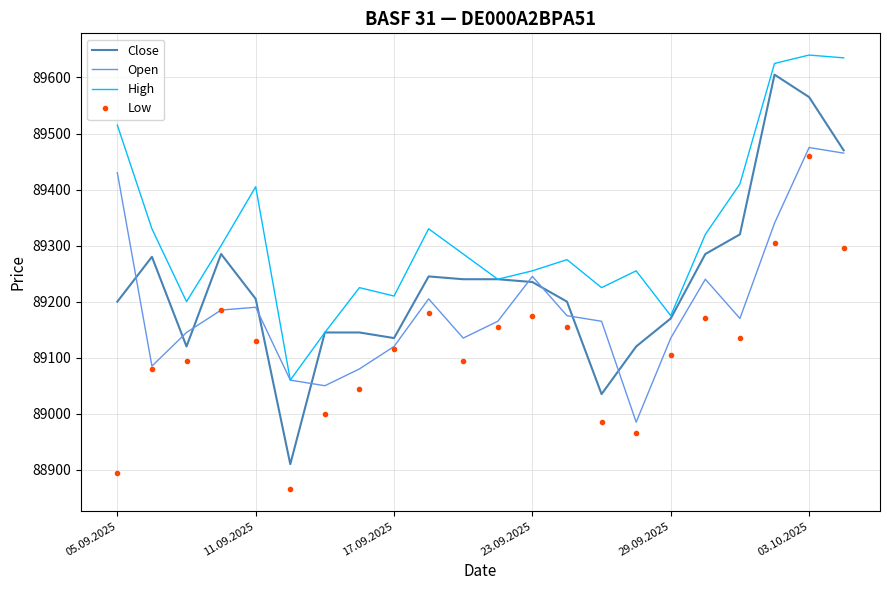

What is the maximum value shown in the chart?

89640